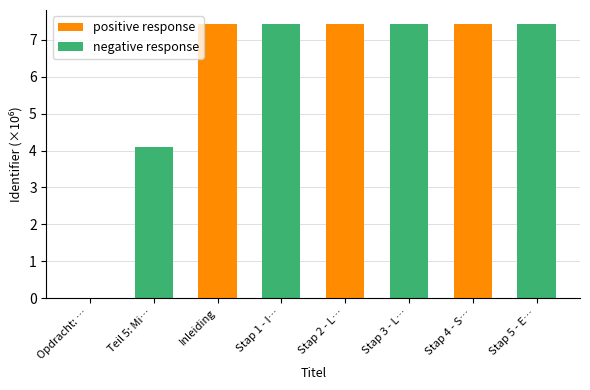

Which category has the lowest value in the positive response series?

Opdracht: …